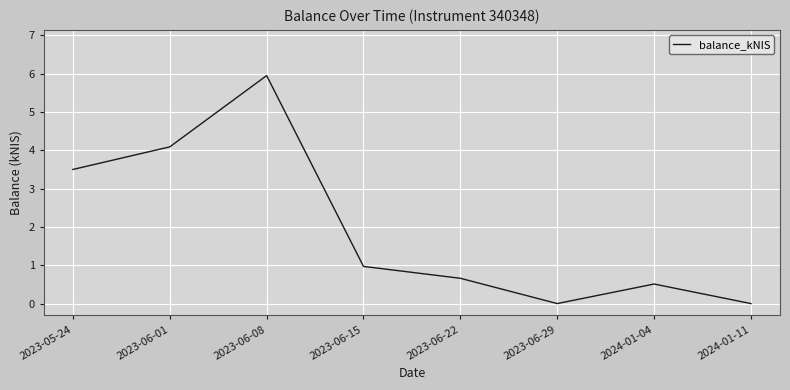

How many distinct data groups are displayed?

1